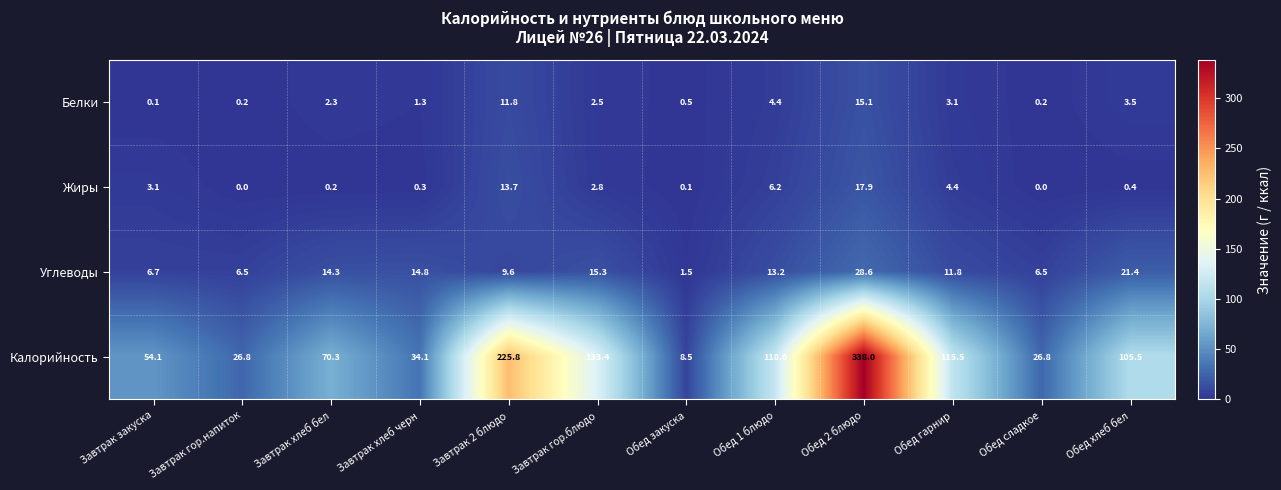

Which series has the largest total across all categories?

Калорийность